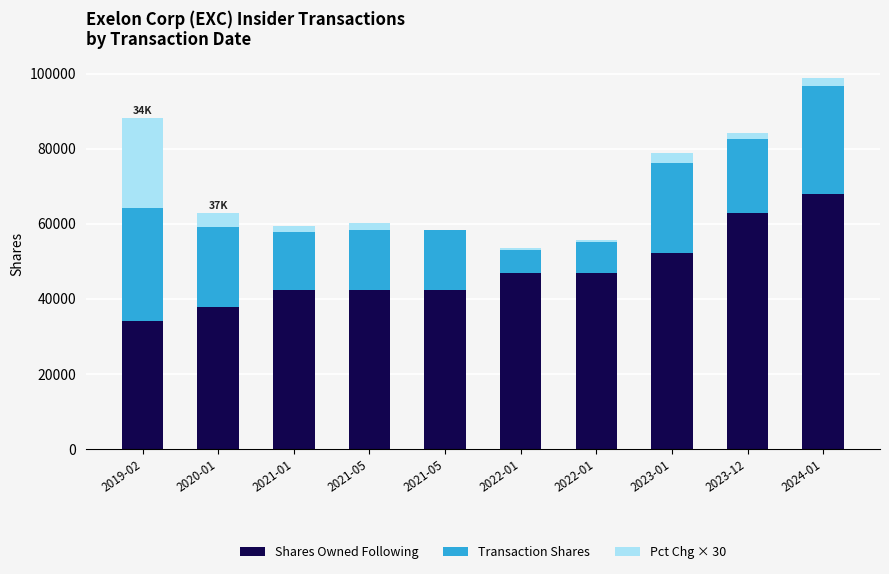

What is the sum of all Transaction Shares values?

186172